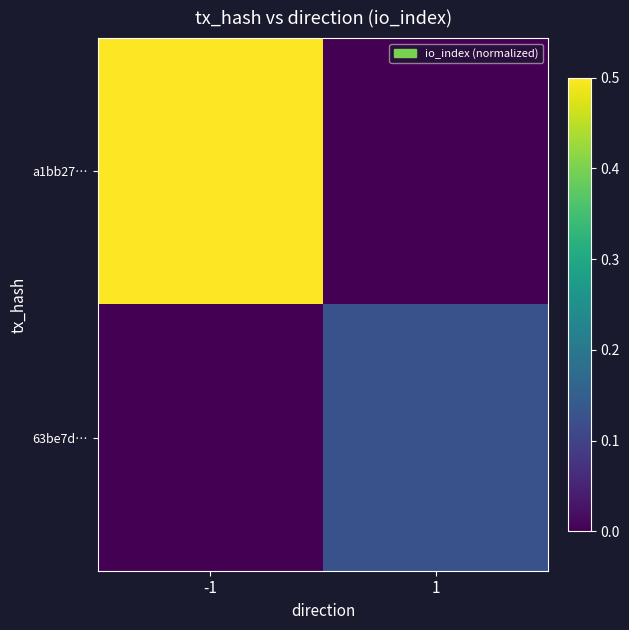

Reading left to right, transcribe all the data shown in this chart.

a1bb27…: -1=1.0	1=0.0
63be7d…: -1=0.0	1=0.1